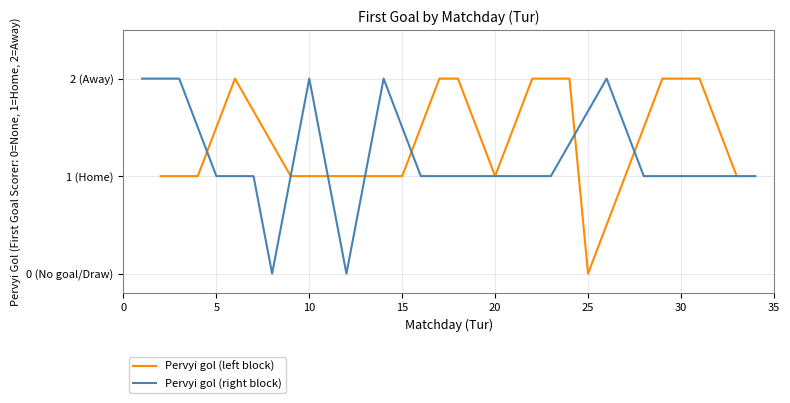

What is the difference between the Pervyi gol (right block) values at 8 and 5?

1